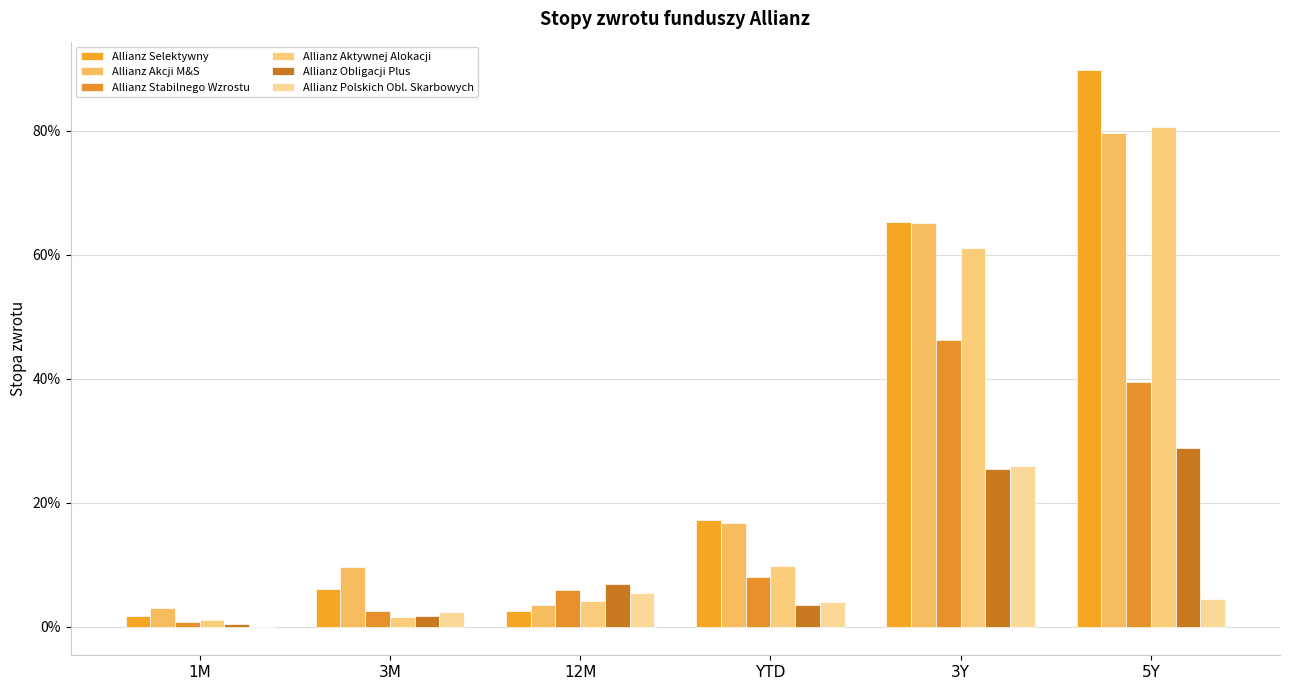

Reading left to right, what are all the values shown in this chart?

Allianz Selektywny: 1M=0.0	3M=0.1	12M=0.0	YTD=0.2	3Y=0.7	5Y=0.9
Allianz Akcji M&S: 1M=0.0	3M=0.1	12M=0.0	YTD=0.2	3Y=0.7	5Y=0.8
Allianz Stabilnego Wzrostu: 1M=0.0	3M=0.0	12M=0.1	YTD=0.1	3Y=0.5	5Y=0.4
Allianz Aktywnej Alokacji: 1M=0.0	3M=0.0	12M=0.0	YTD=0.1	3Y=0.6	5Y=0.8
Allianz Obligacji Plus: 1M=0.0	3M=0.0	12M=0.1	YTD=0.0	3Y=0.3	5Y=0.3
Allianz Polskich Obl. Skarbowych: 1M=-0.0	3M=0.0	12M=0.1	YTD=0.0	3Y=0.3	5Y=0.0